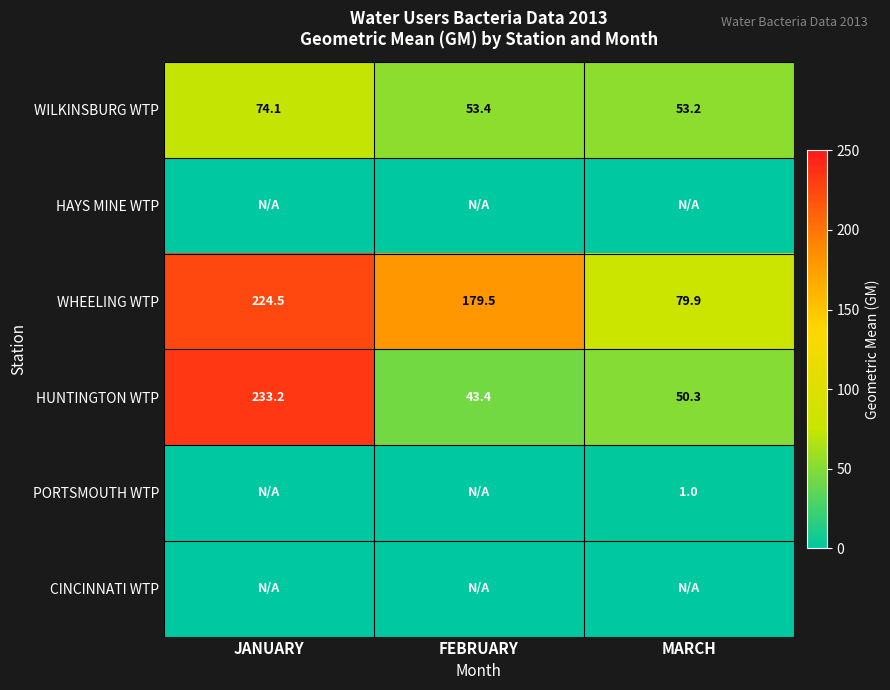

What is the maximum value for WHEELING WTP?

224.5